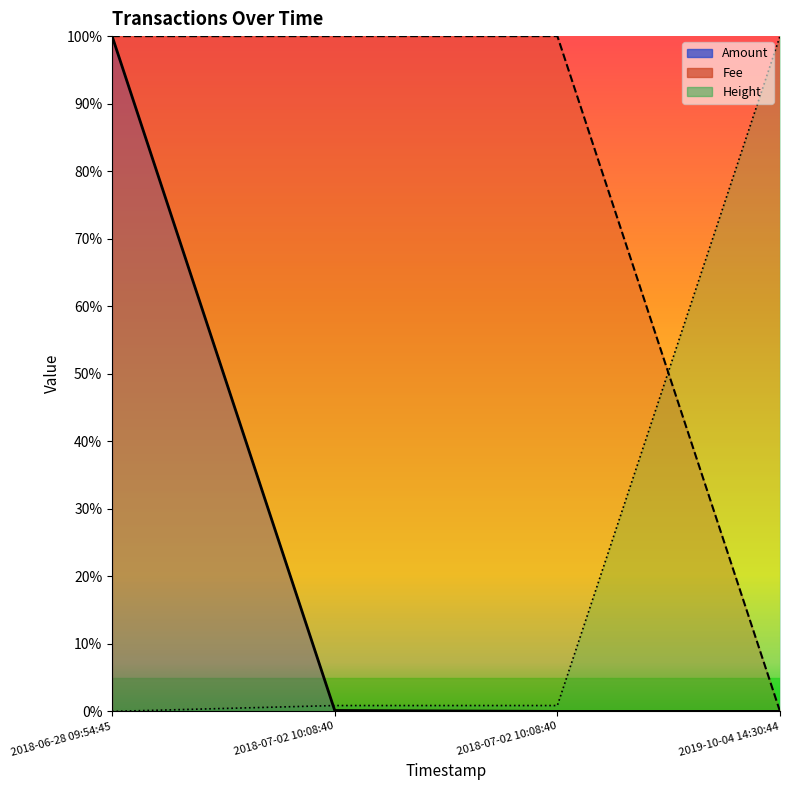

What is the difference between the maximum and minimum values in the Fee series?

100.0